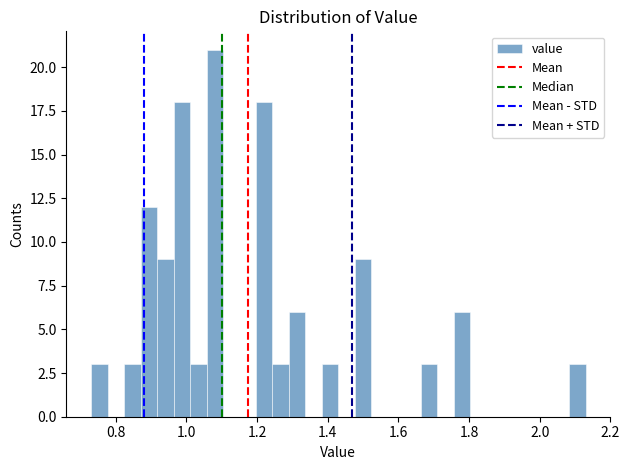

Around what value on the x-axis is the tallest bar? Give the approximate position of its centre, as read against the axis.

1.08